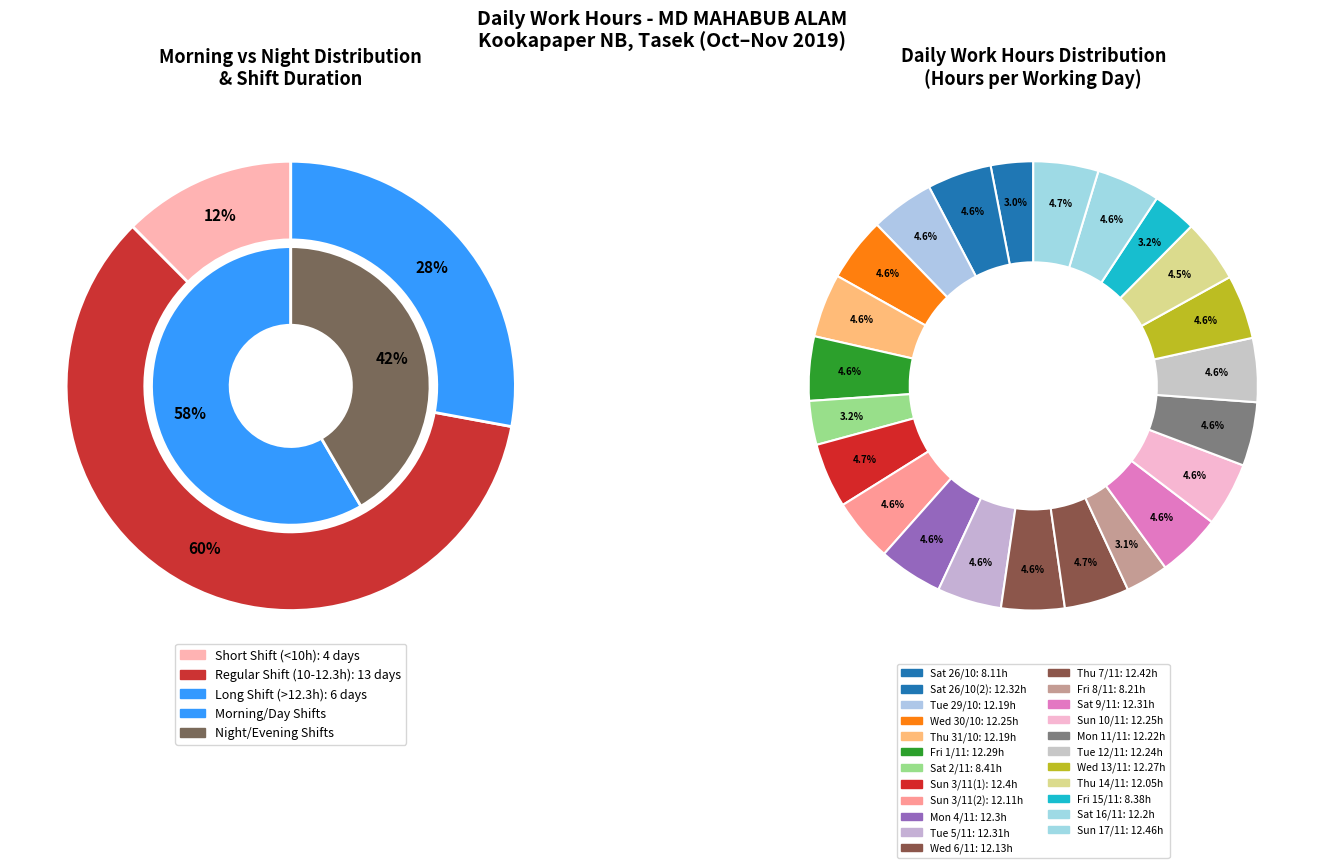

The Fri 8 slice represents 10% of the pie. True or false?

False